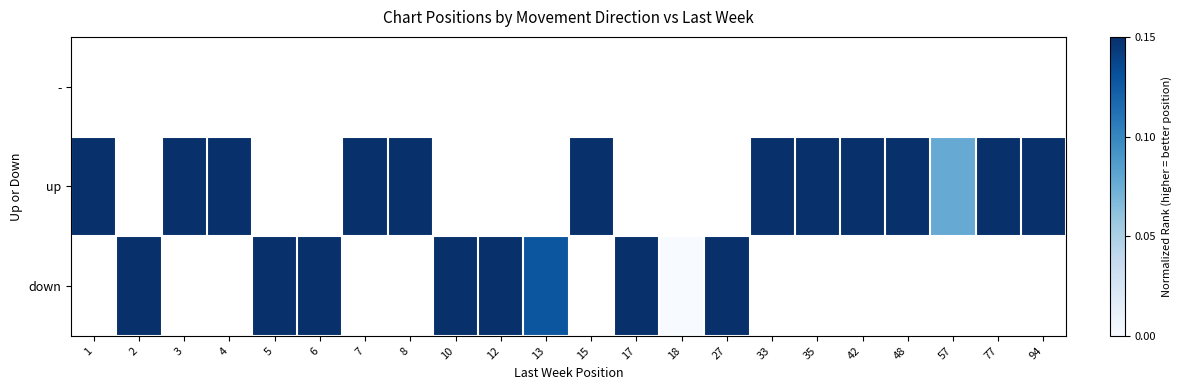

Which category has the lowest value in the - series?

1